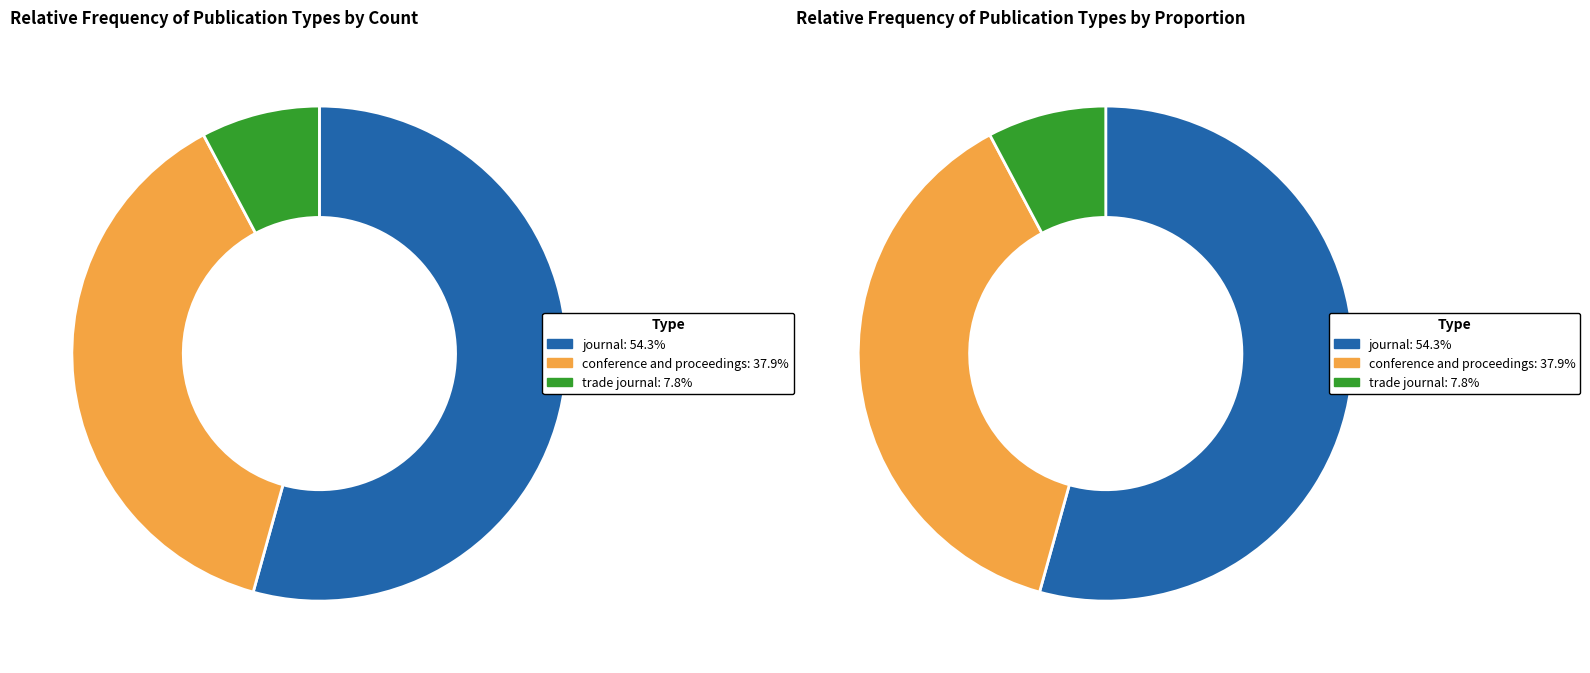

The conference and proceedings slice represents 38% of the pie. True or false?

True